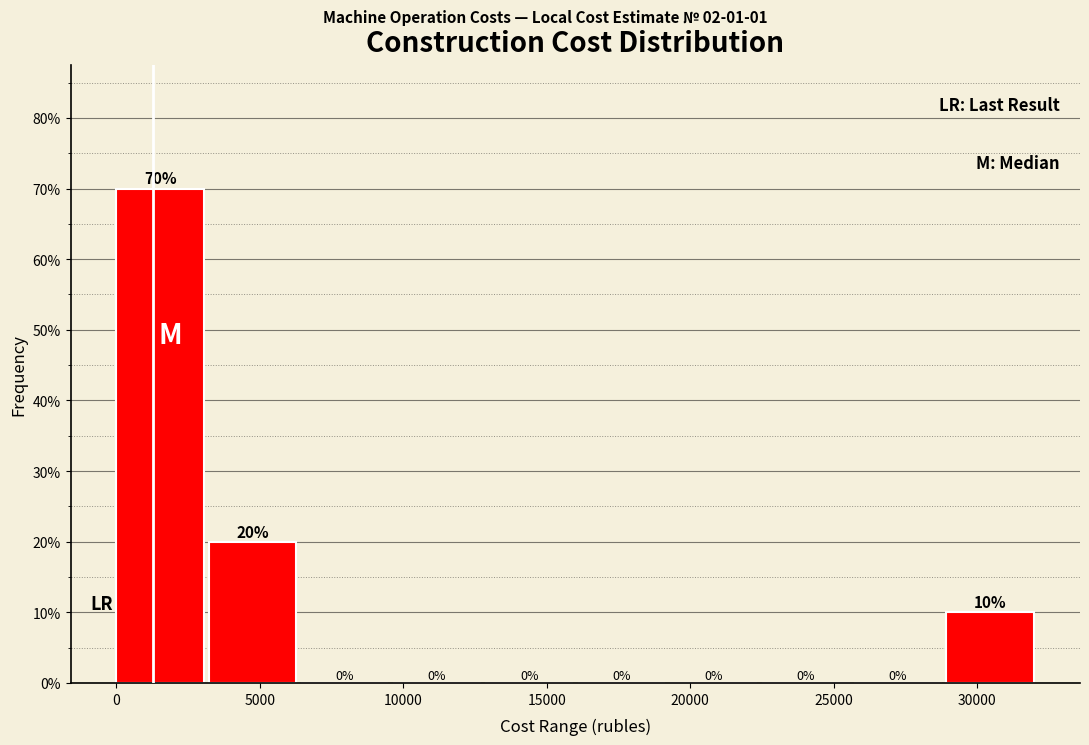

Reading left to right, transcribe this chart: for each bar, give the range it covers on the x-axis and its height. The bar edges are not printed on the chart, so give them approximately, as read against the axis.

0 to 3000: 70
3000 to 6500: 20
6500 to 9500: 0
9500 to 13000: 0
13000 to 16000: 0
16000 to 19500: 0
19500 to 22500: 0
22500 to 25500: 0
25500 to 29000: 0
29000 to 32000: 10